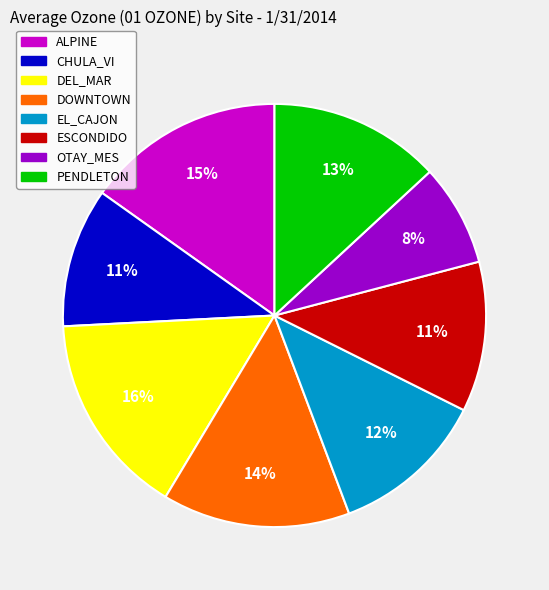

To the nearest percent, what is the difference between the largest and smallest slice percentages?

8%